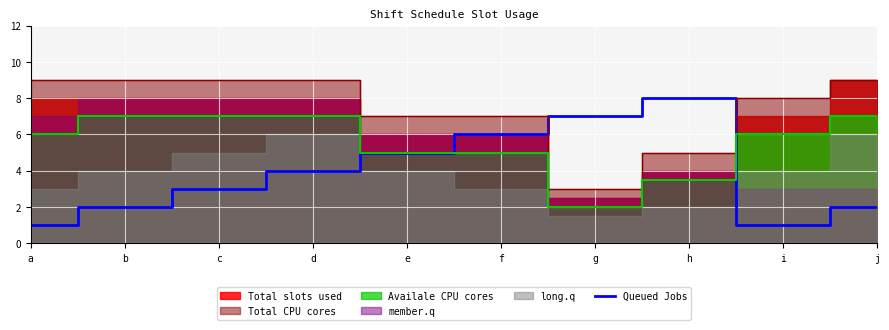

True or false: Queued Jobs has a value of 4 at d.

True